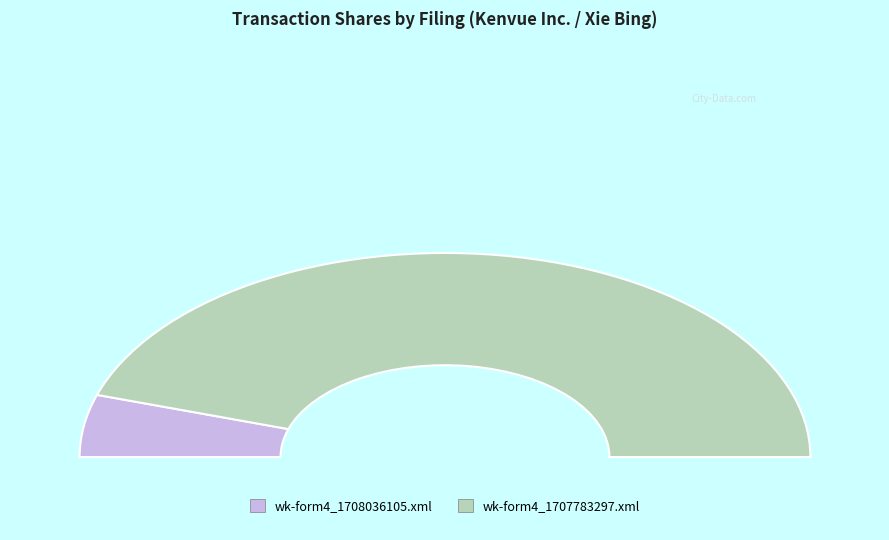

The wk-form4_1707783297.xml slice represents 90% of the pie. True or false?

True